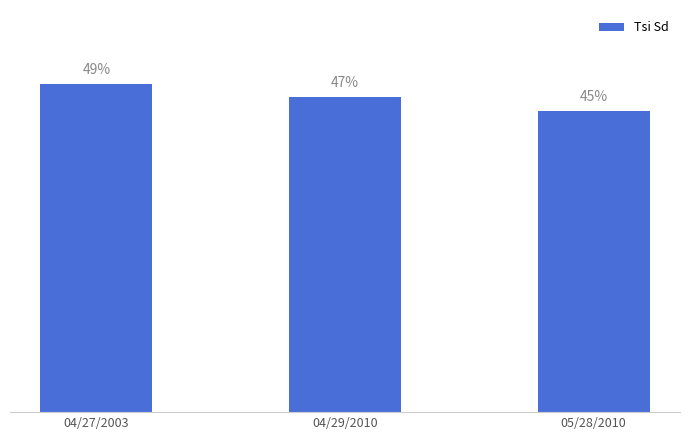

Which category has the highest value across all series?

04/27/2003